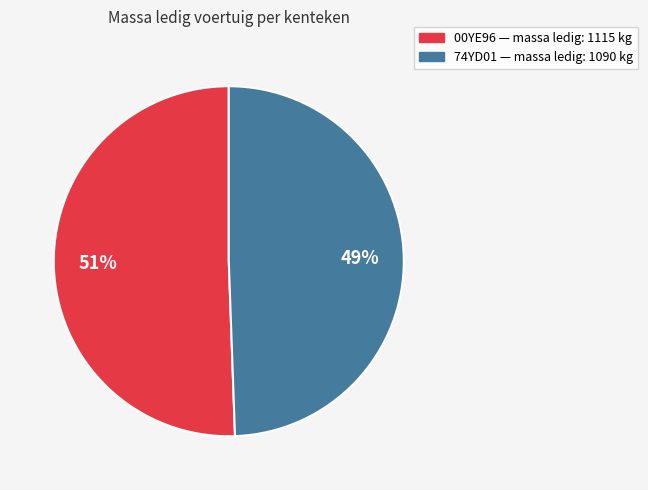

To the nearest percent, what is the average slice percentage?

50%